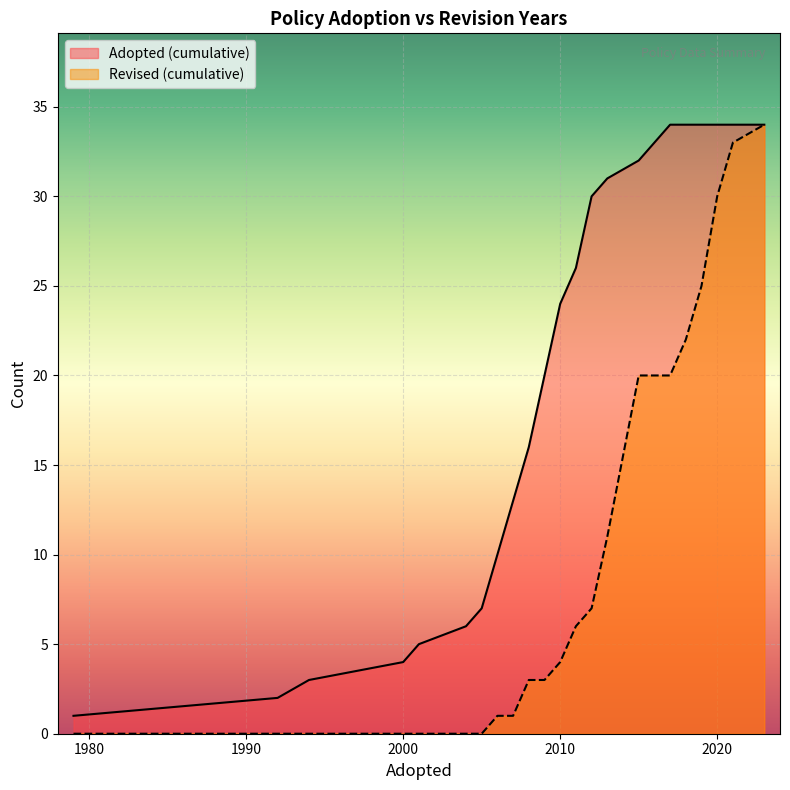

What is the label of the 14th point from the right?

2008